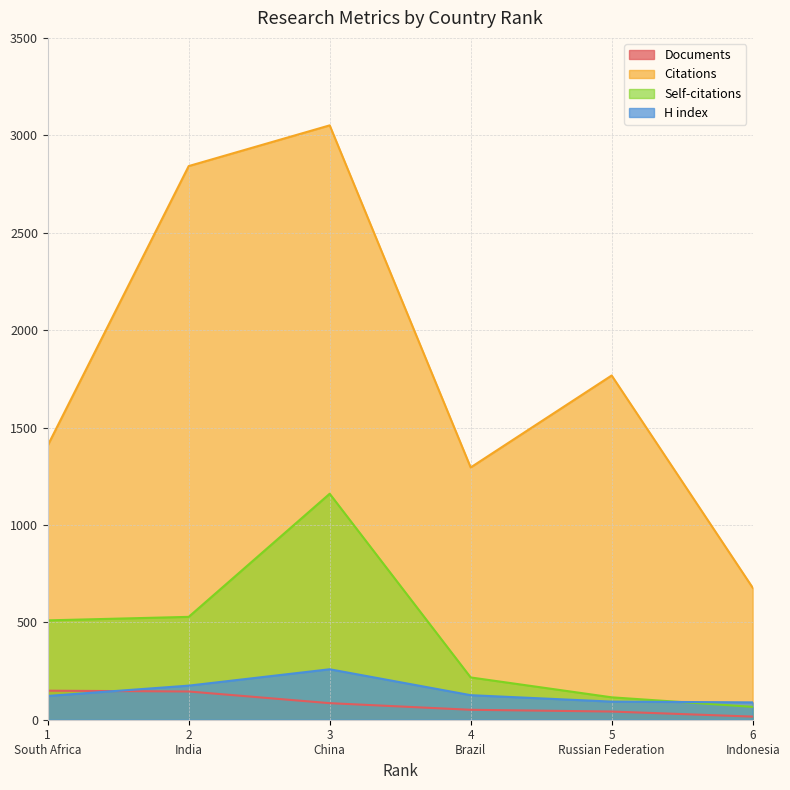

True or false: Self-citations has more than 0 points higher than both neighbors.

True